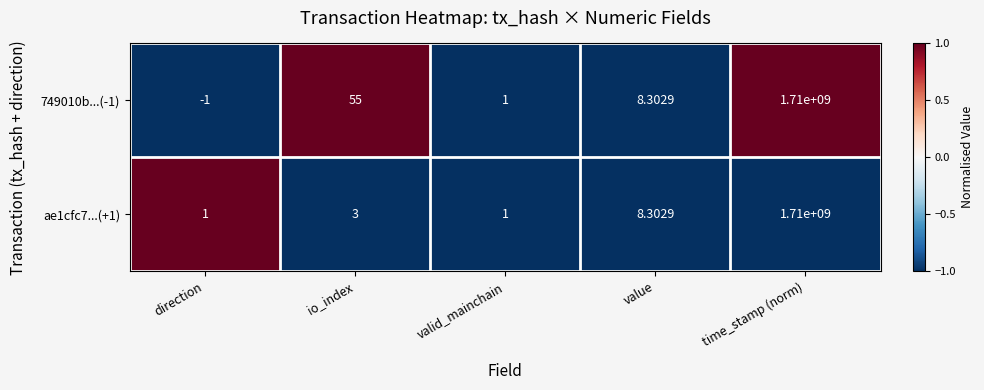

At which label does 749010b...(-1) reach its minimum?

direction